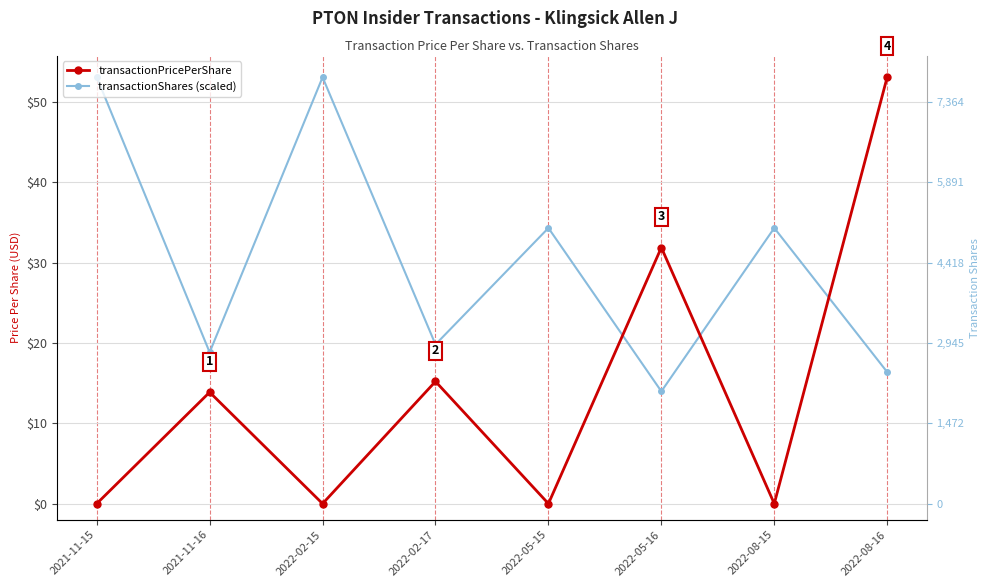

What is the minimum value for transactionShares (scaled)?

14.0